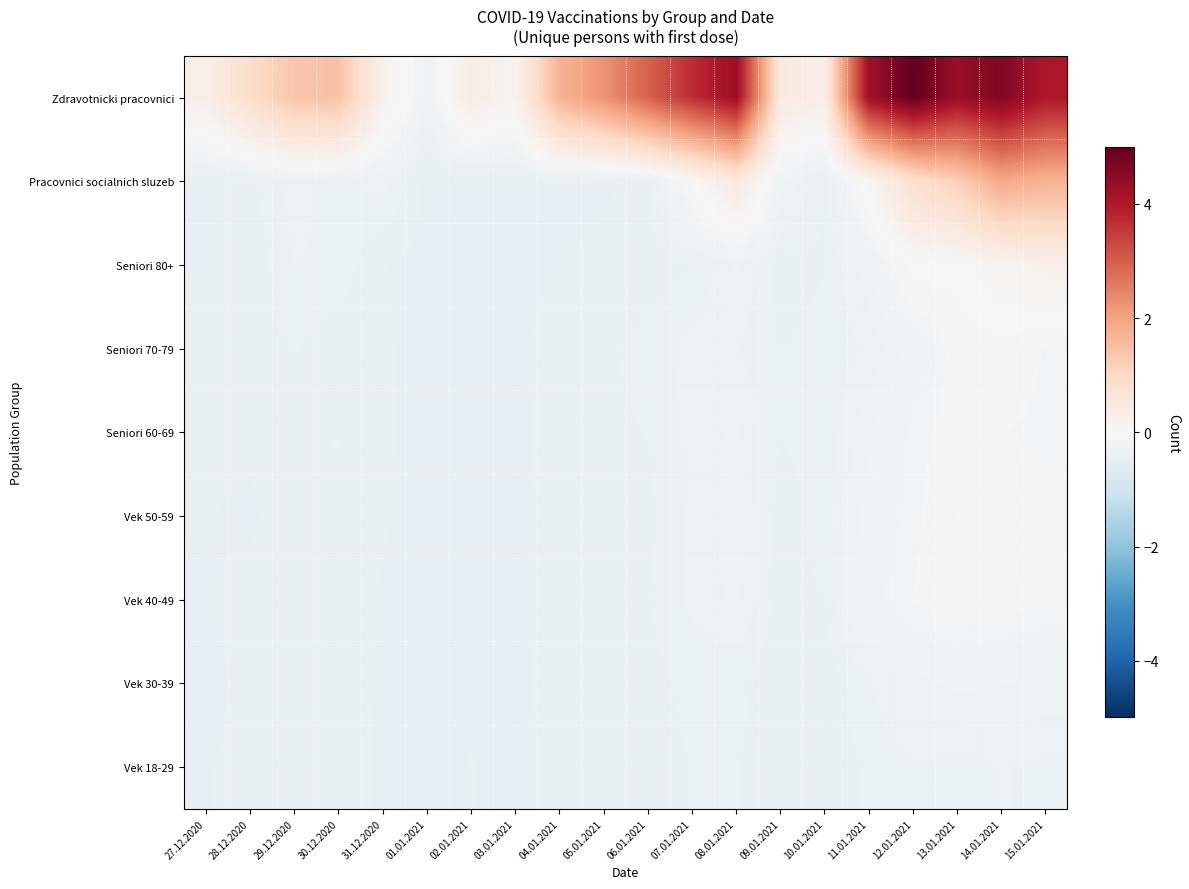

List the series in order of their peak value, highest first.

Zdravotnicki pracovnici, Pracovnici socialnich sluzeb, Seniori 80+, Vek 50-59, Vek 40-49, Seniori 70-79, Seniori 60-69, Vek 30-39, Vek 18-29